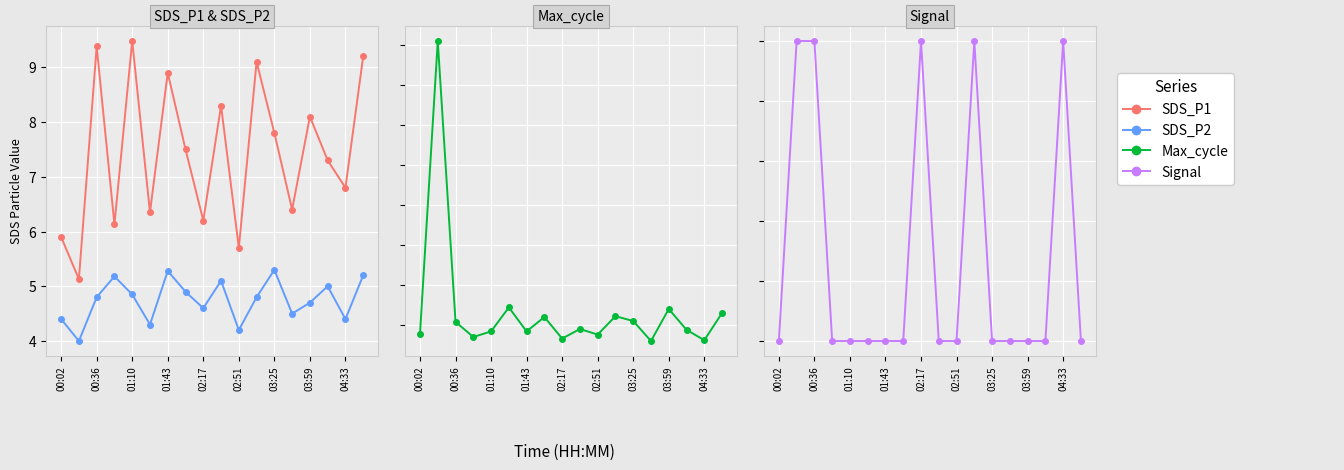

Which series changed the most between 02:51 and 15?

SDS_P1